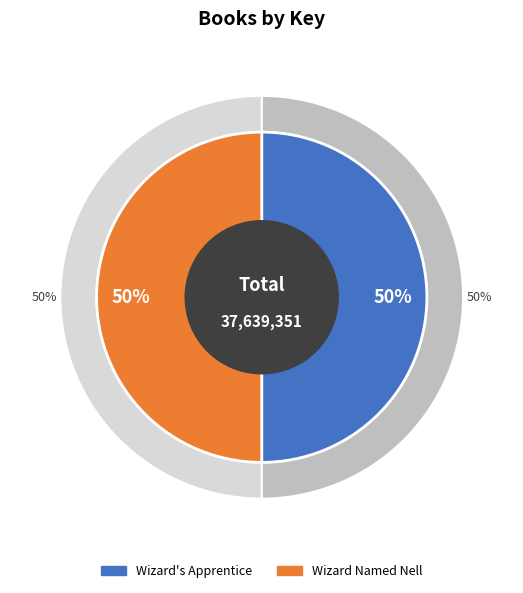

True or false: Wizard Named Nell accounts for 50% of the total.

True